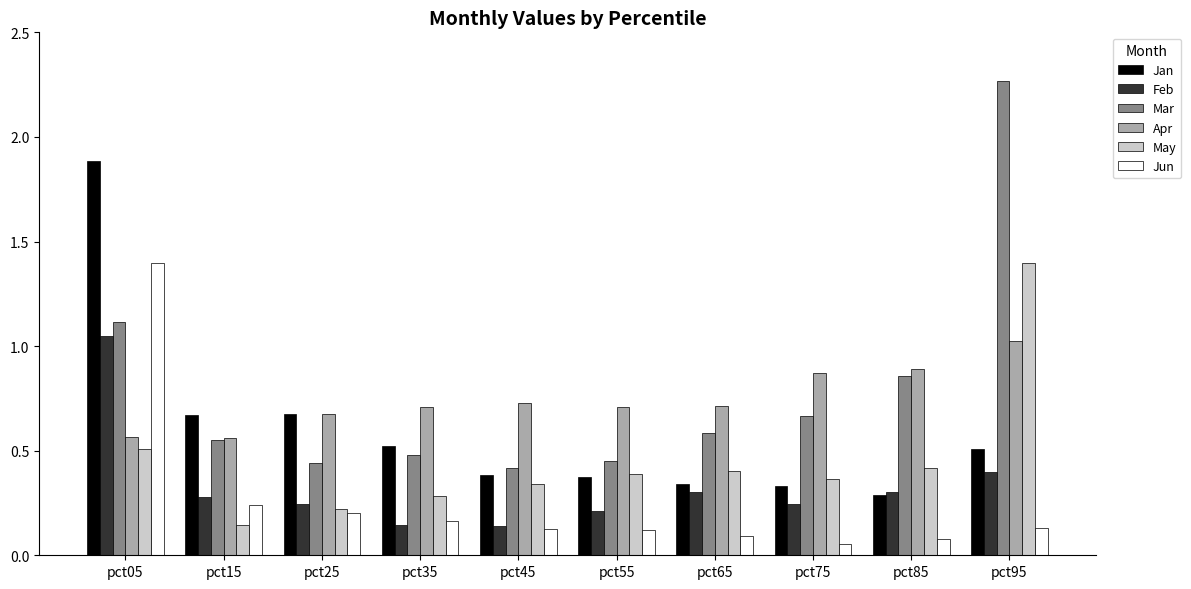

How many Jan values are between 0 and 1?

9